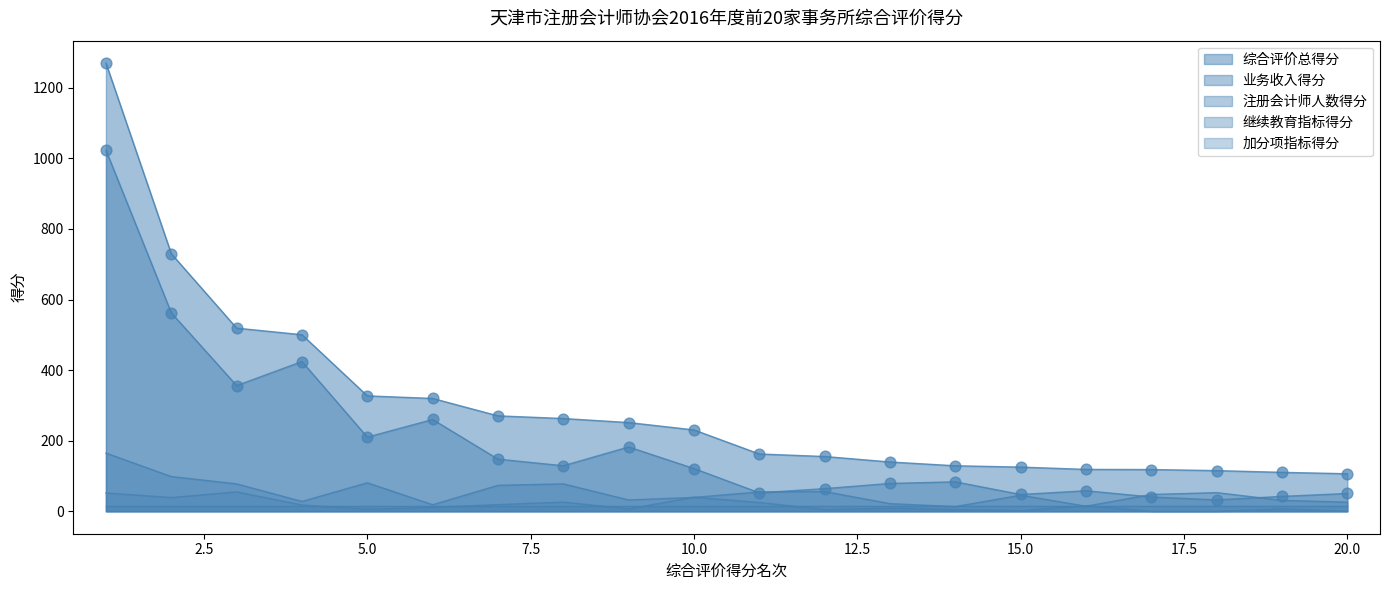

At how many categories does at least one series exceed 945?

1